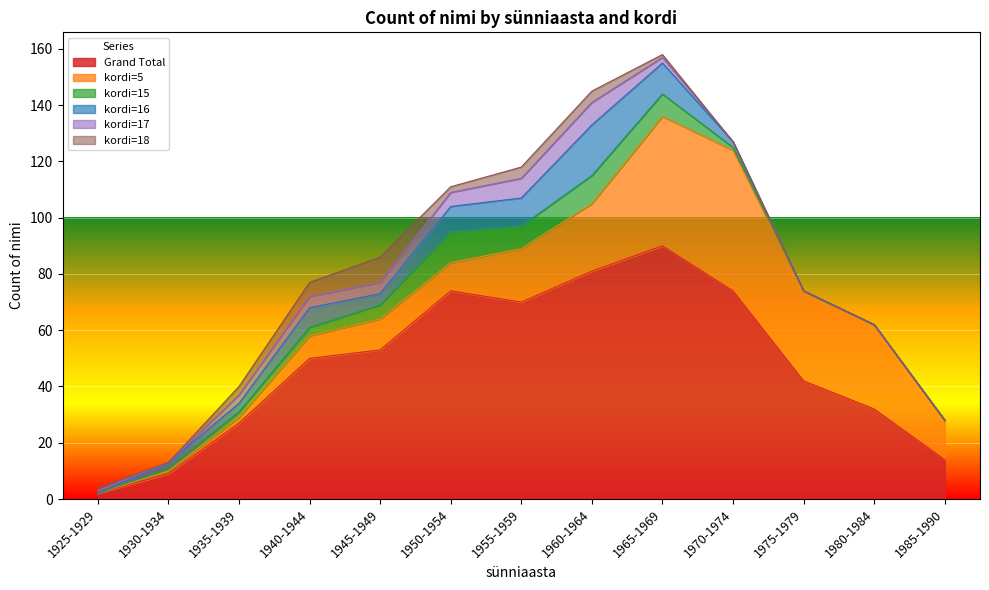

Which category has the highest value in the kordi=16 series?

1960-1964